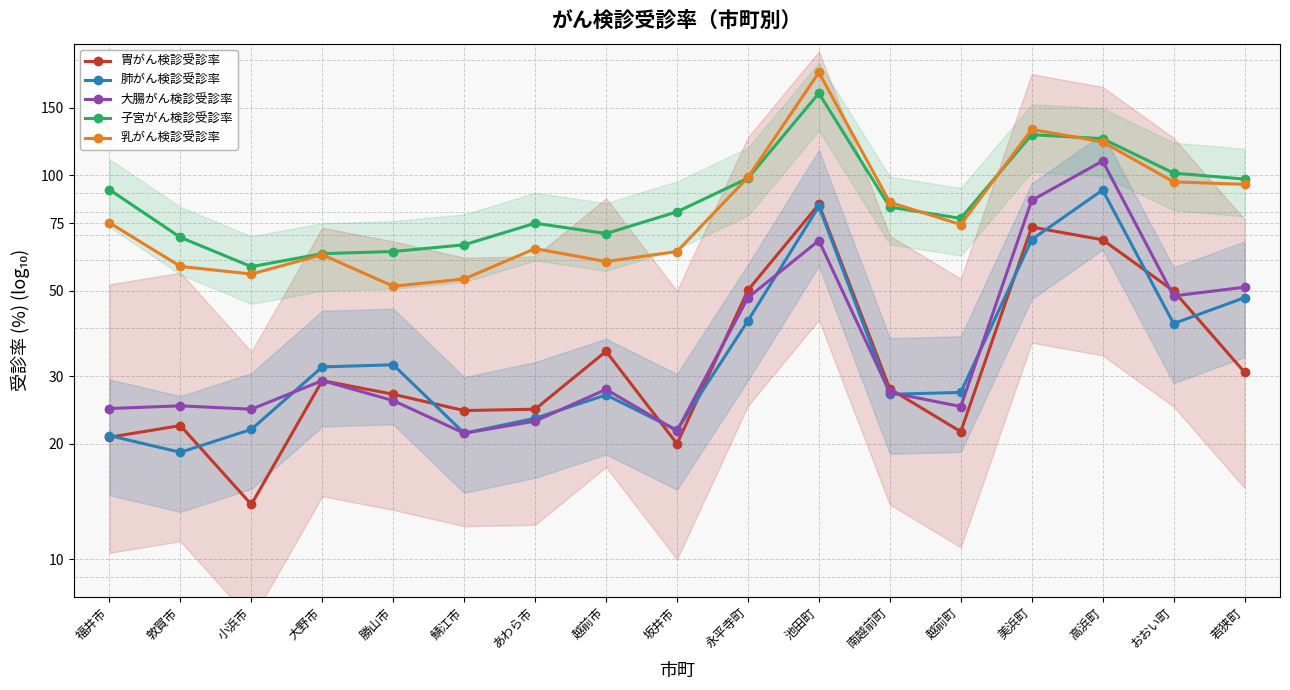

Which has a higher value, おおい町 or 越前市?

おおい町